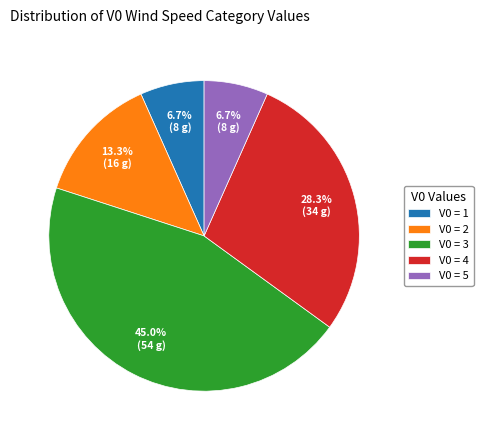

Combined, what portion of the pie is V0 = 4 and V0 = 5?

35.0%